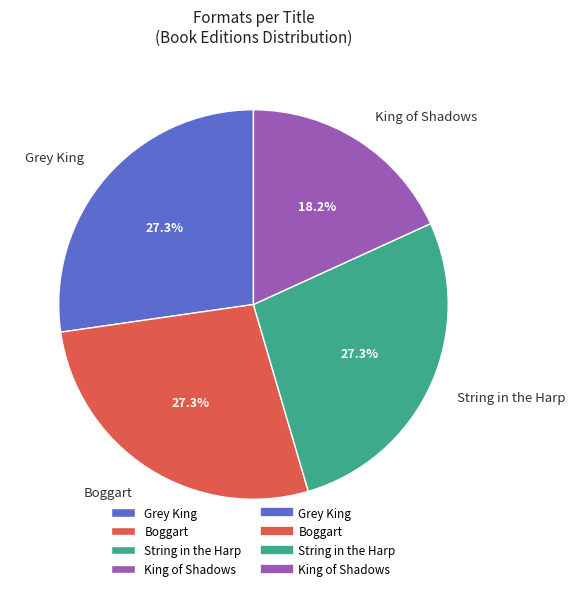

What percentage is the String in the Harp slice, to the nearest percent?

27%